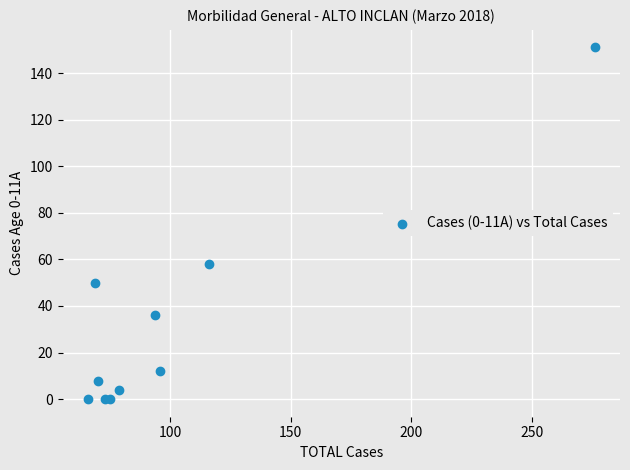

What Y value in the scatter plot is closest to 75?

58